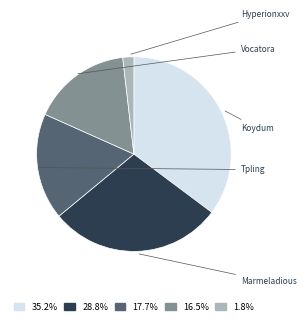

Is there any slice that represents more than half of the pie?

No